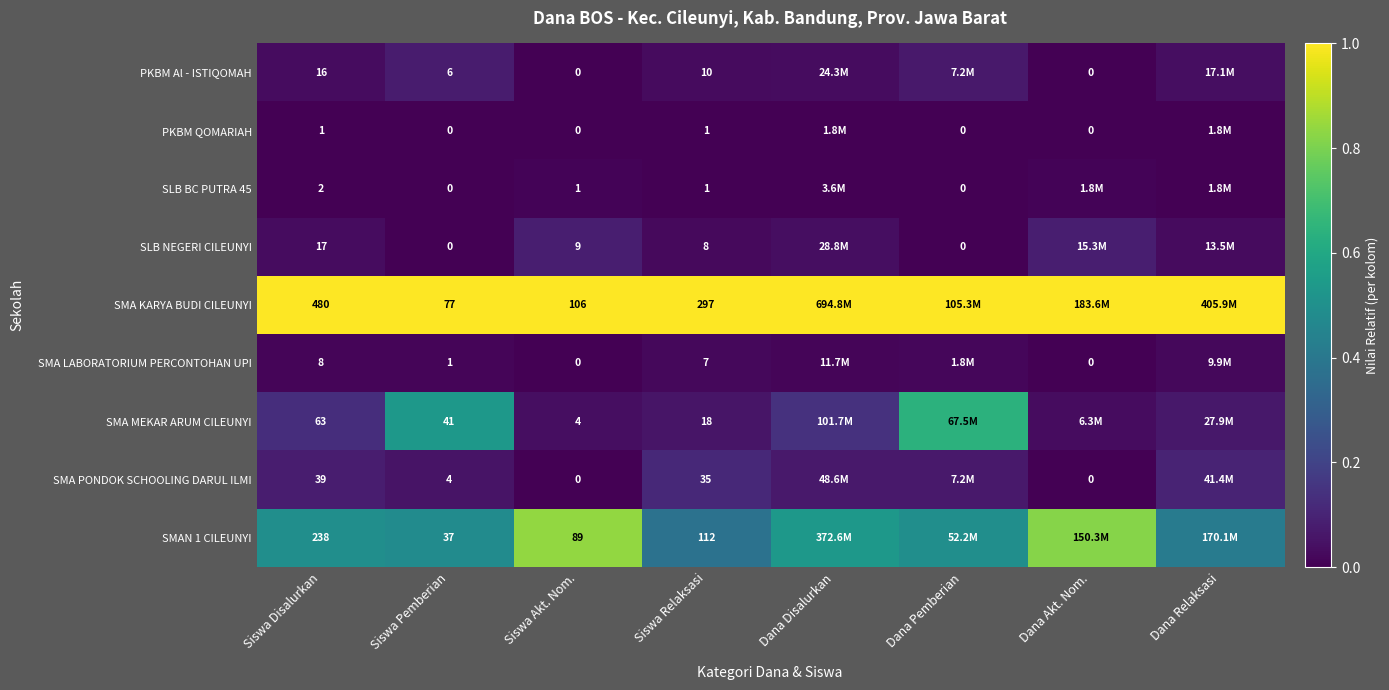

What is the difference between the highest and lowest values at Siswa Akt. Nom.?

106.0